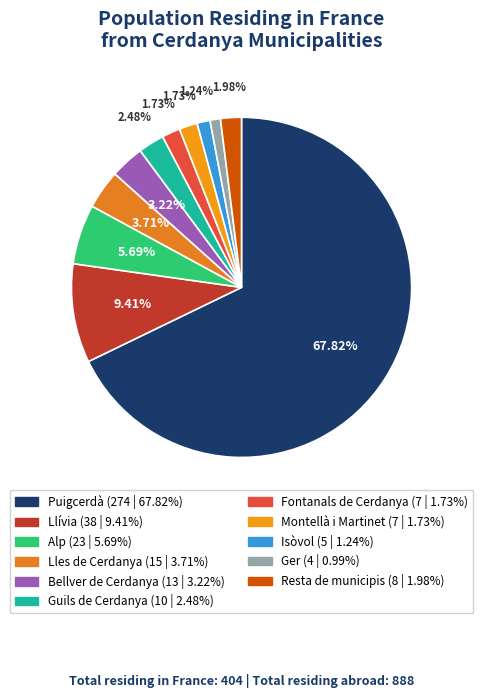

How many slices are in this pie chart?

11